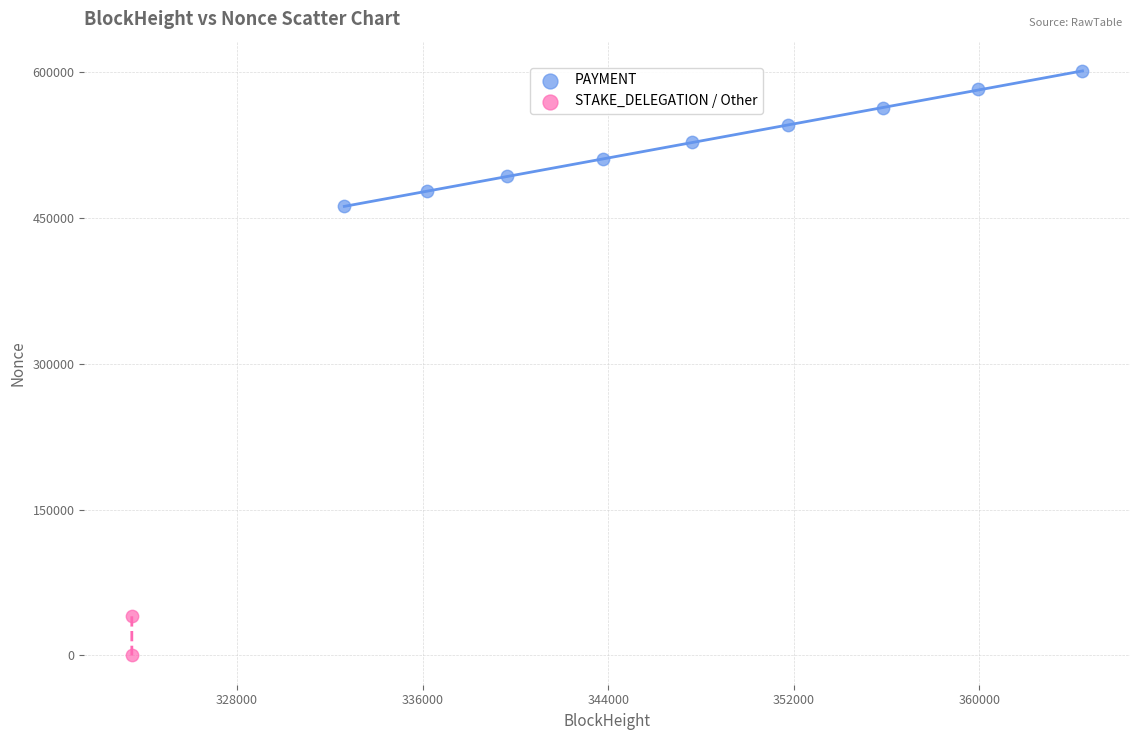

What are all the series names shown in the legend?

PAYMENT, STAKE_DELEGATION / Other